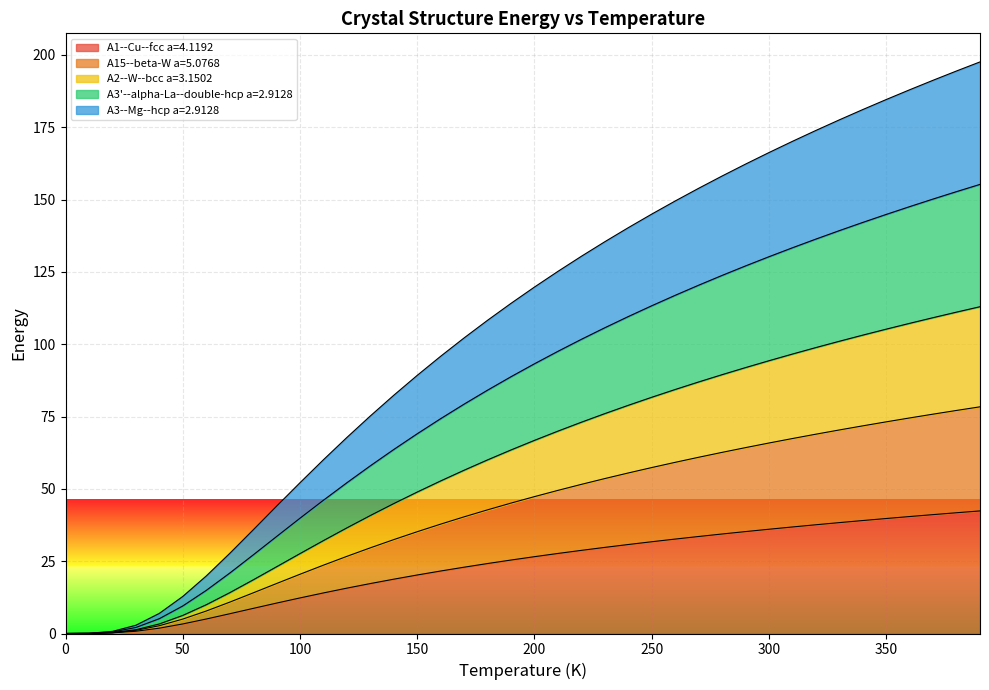

True or false: A3--Mg--hcp a=2.9128 and A3'--alpha-La--double-hcp a=2.9128 intersect in this chart.

False